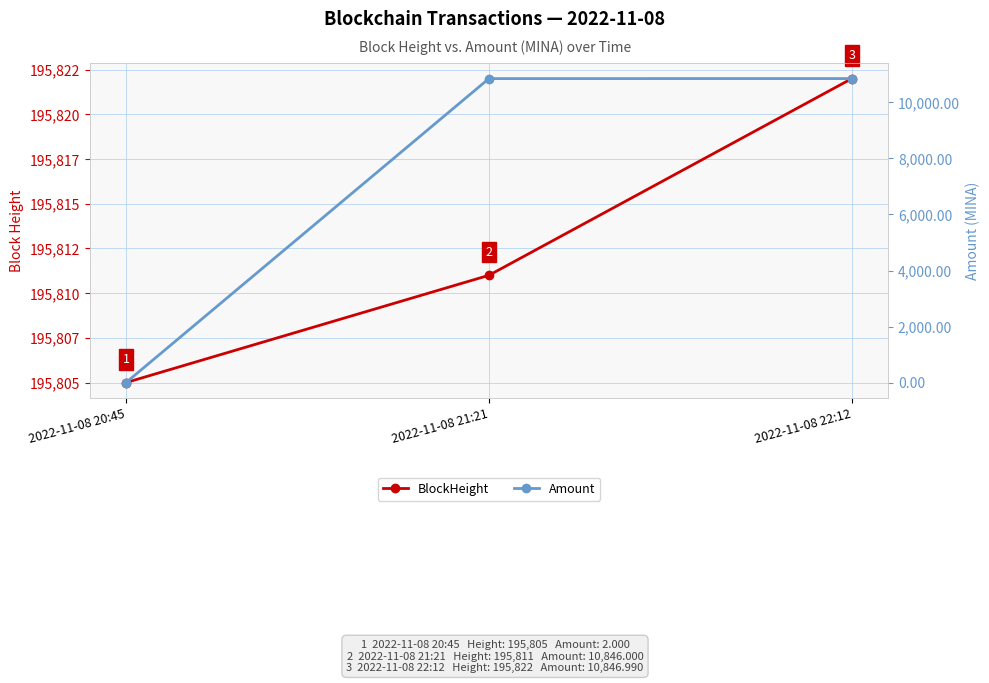

Reading right to left, what are all the values shown in this chart?

BlockHeight: 195822.0	195811.0	195805.0
Amount: 10847.0	10846.0	2.0